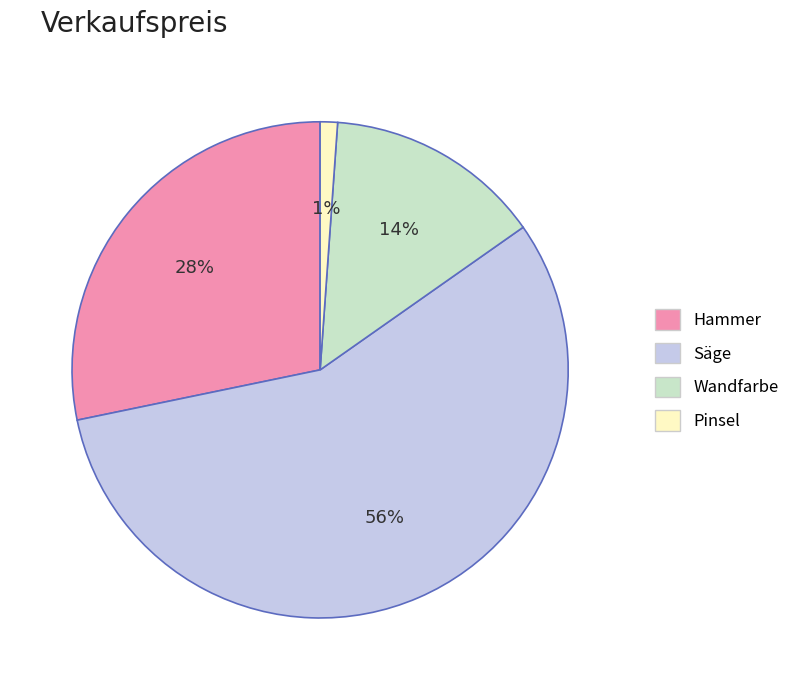

What is the largest slice in the pie chart?

Säge